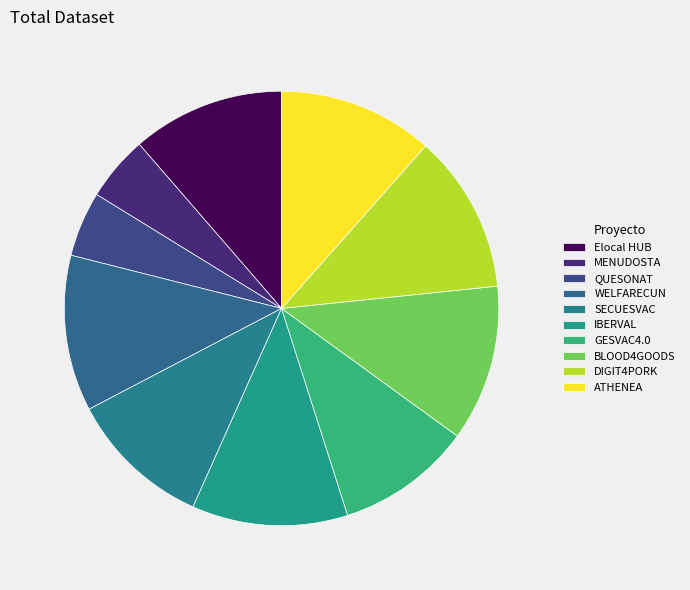

What is the smallest slice in the pie chart?

MENUDOSTA